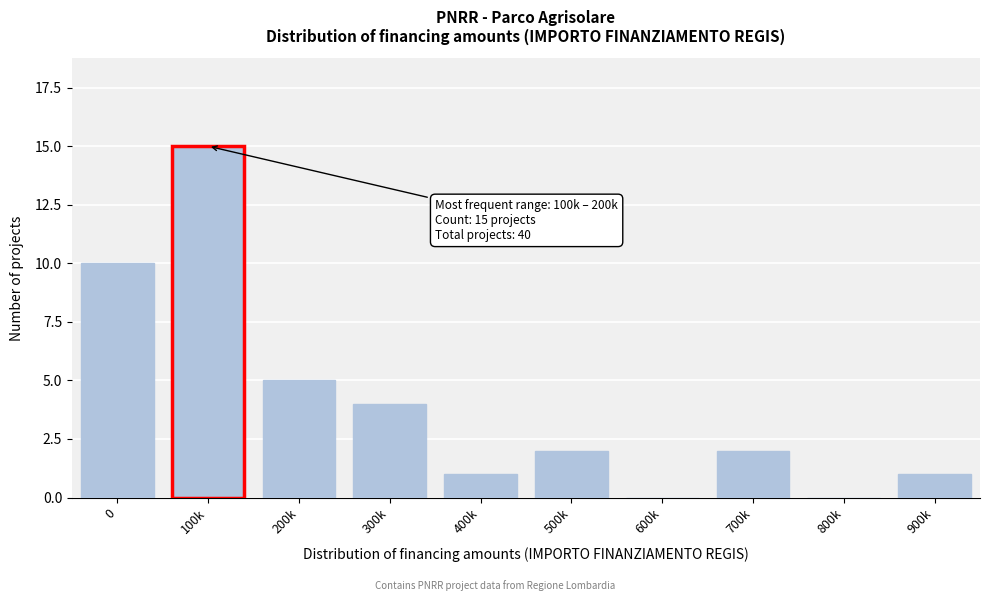

Reading left to right, list all the values displayed in this chart.

0=10	100k=15	200k=5	300k=4	400k=1	500k=2	600k=0	700k=2	800k=0	900k=1